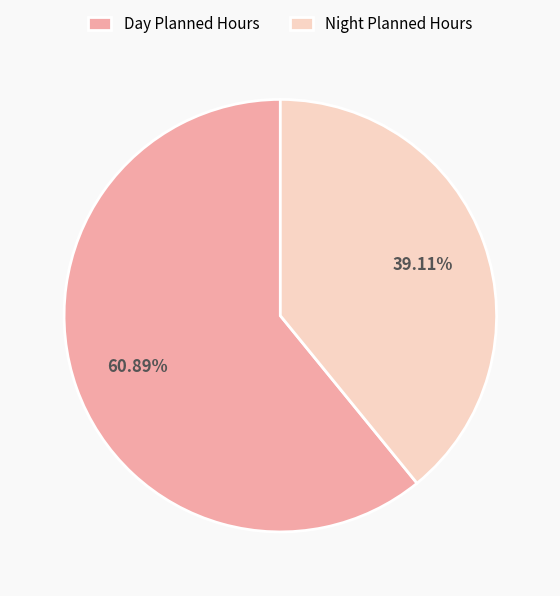

Rank the categories by value from highest to lowest.

Day Planned Hours, Night Planned Hours